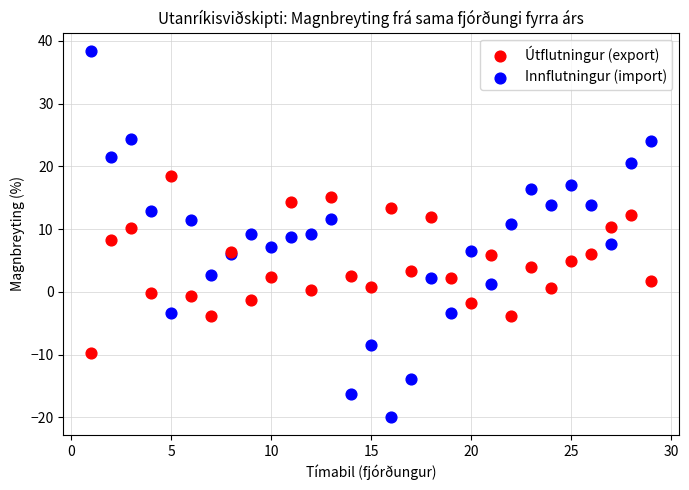

What is the X range (max minus min) for the scatter plot?

28.0